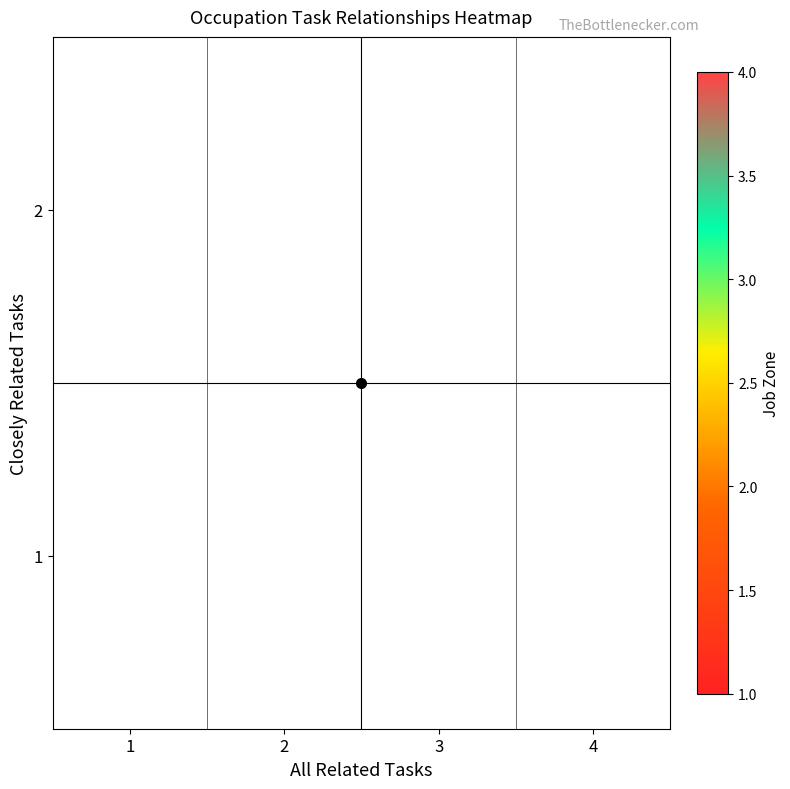

Which label corresponds to the smallest value in the chart?

2